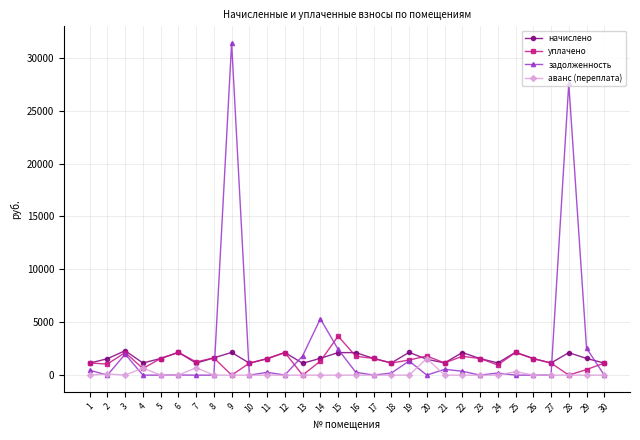

Which series has the largest range (max minus min)?

задолженность